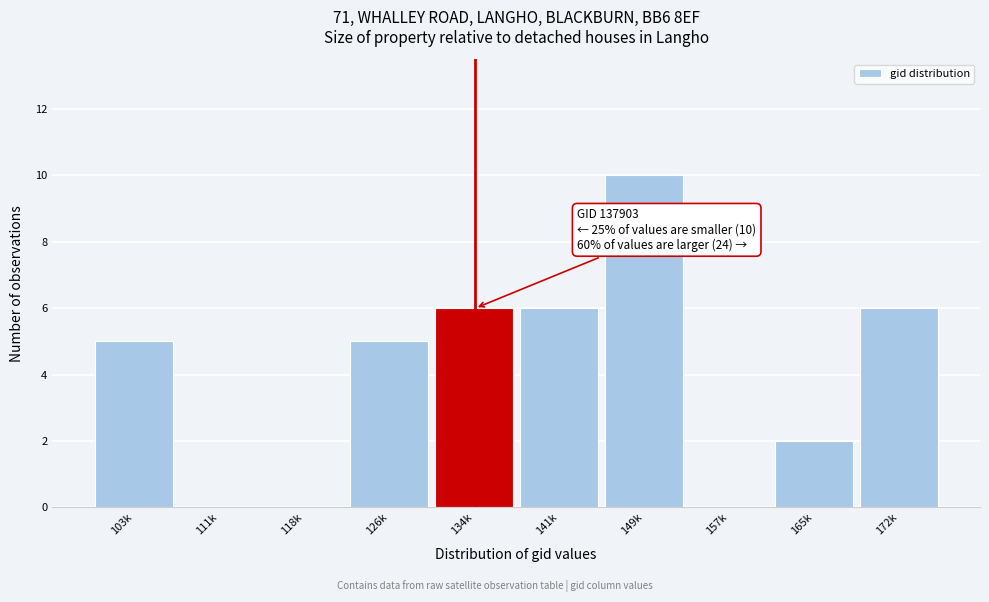

Reading left to right, transcribe all the data shown in this chart.

103k=5	111k=0	118k=0	126k=5	134k=6	141k=6	149k=10	157k=0	165k=2	172k=6